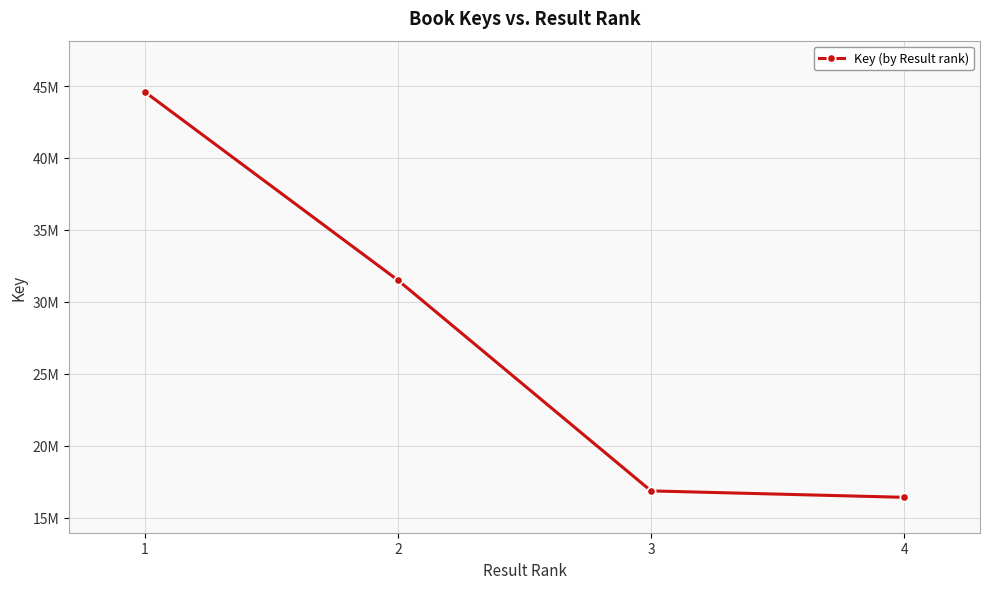

Is this an area chart (filled region under the line)?

No